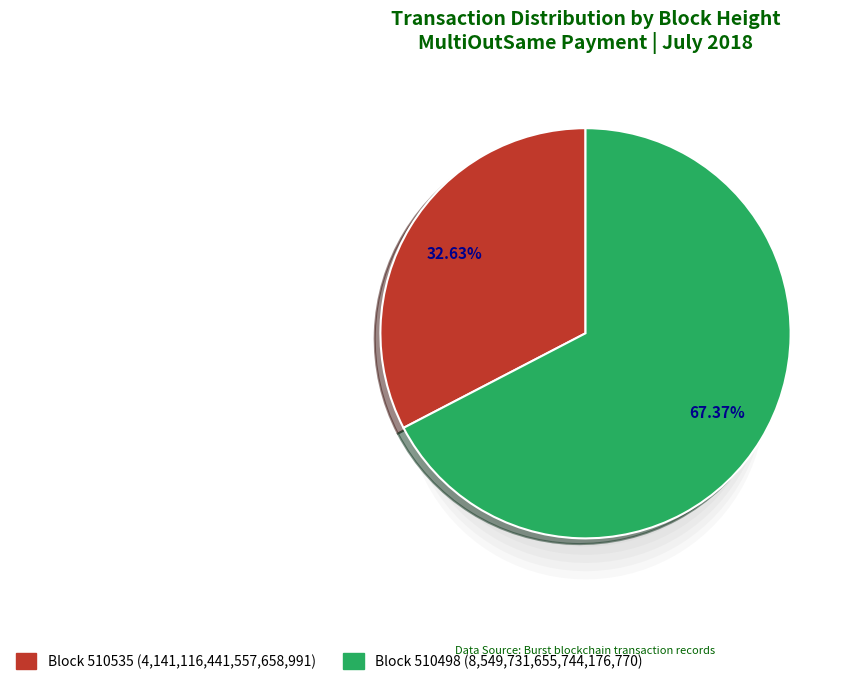

Combined, what portion of the pie is 510498 and 510535?

100.0%